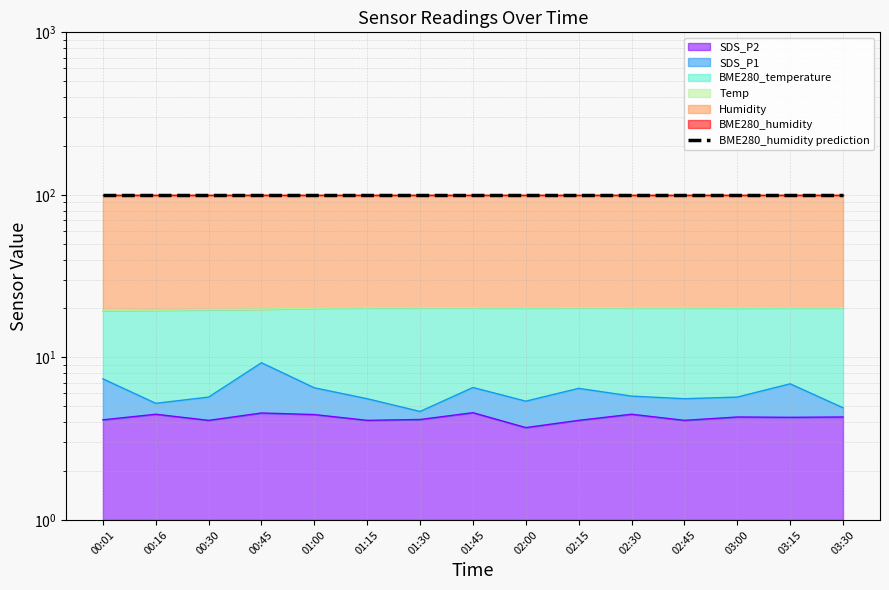

What is the difference between the BME280_temperature values at 00:01 and 01:45?

0.8